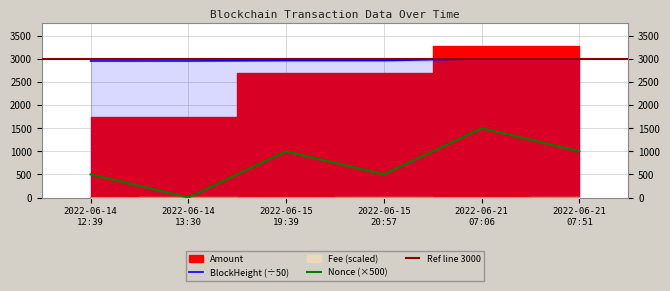

The value of Fee at 2022-06-21 07:06 is 0.2. True or false?

False